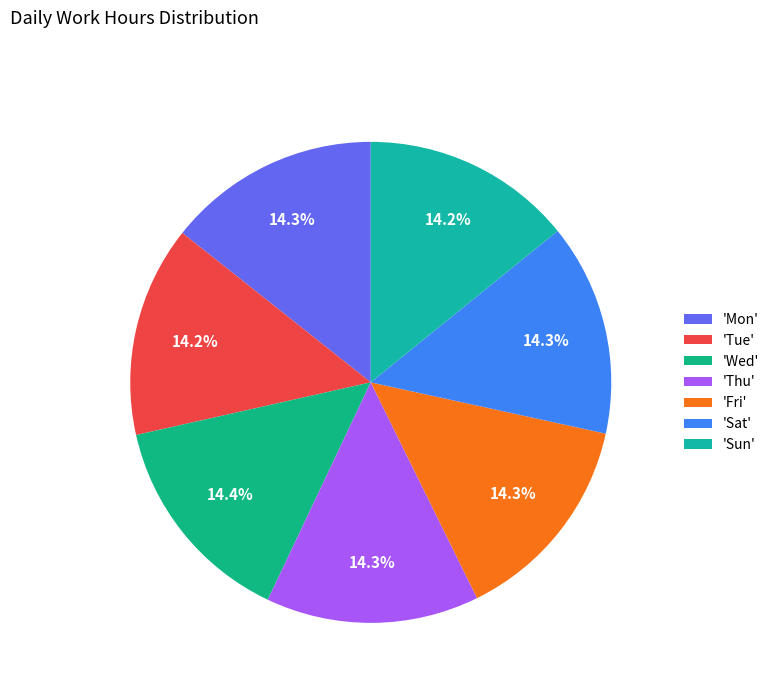

Is there any slice that represents more than half of the pie?

No